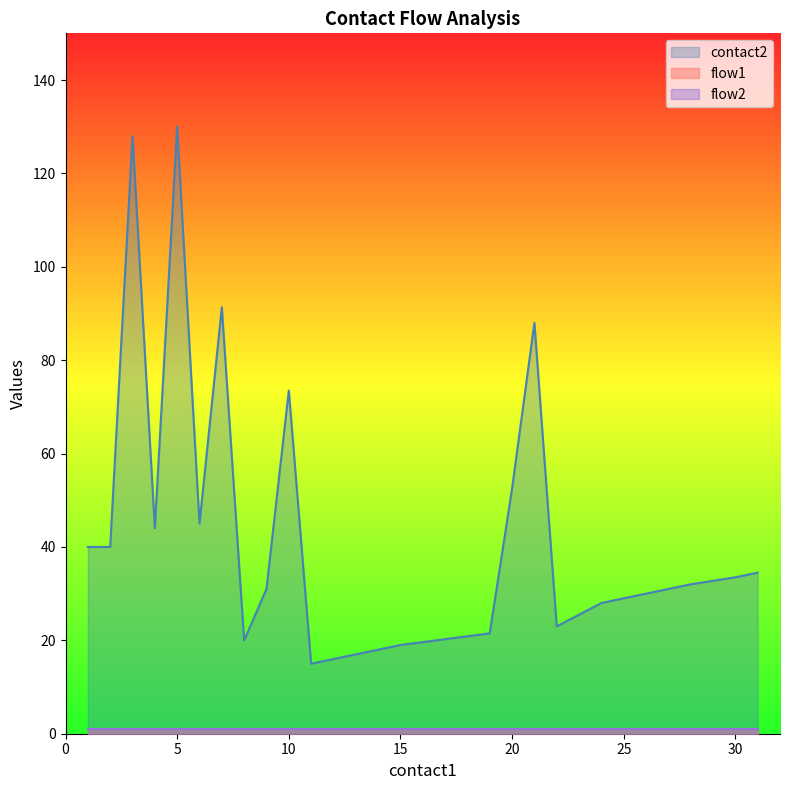

Which series has the largest total across all categories?

contact2